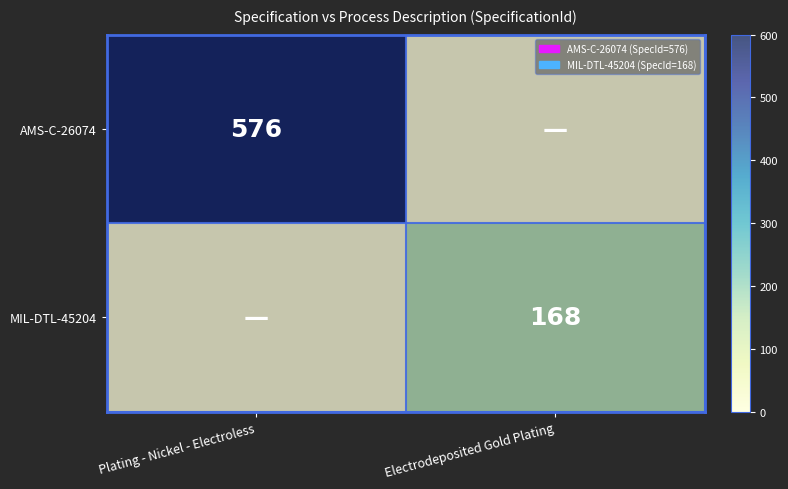

The MIL-DTL-45204 series shows 168 at Electrodeposited Gold Plating. True or false?

True